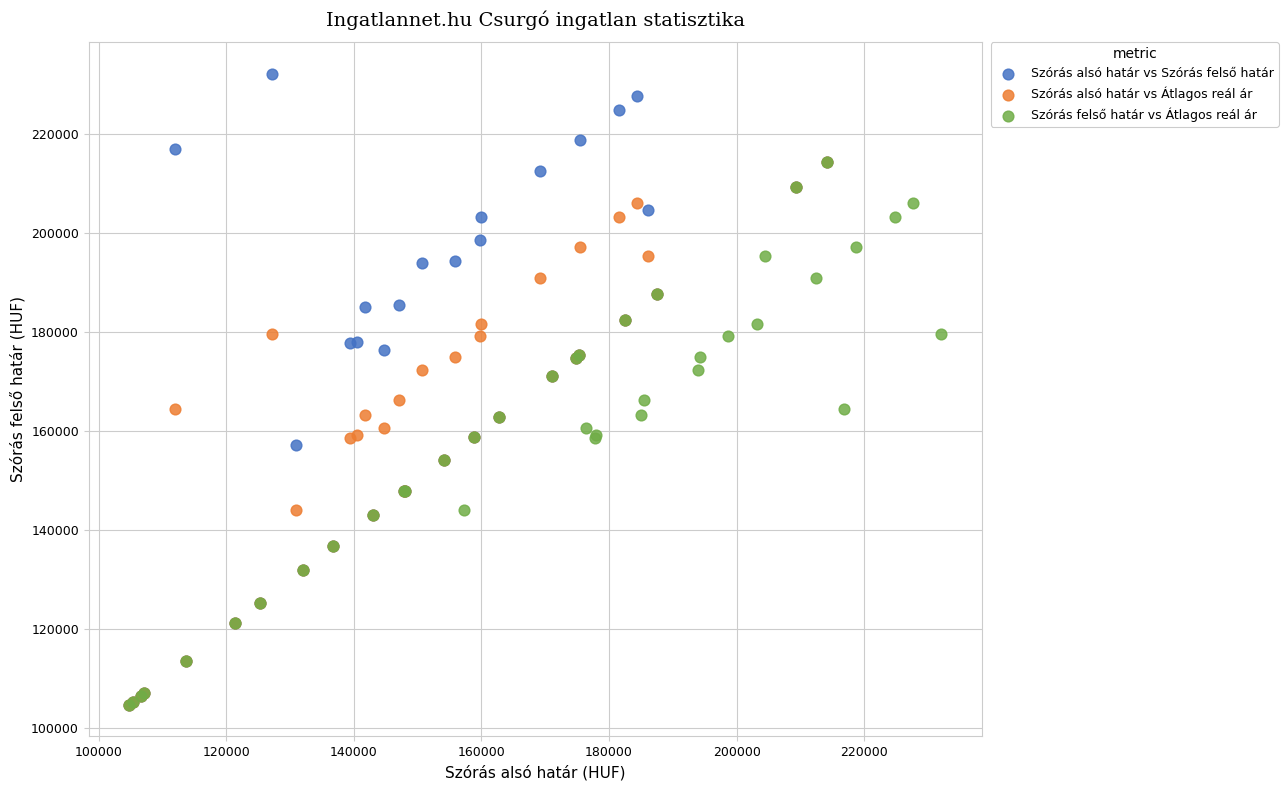

Which series has the widest spread of Y values?

Szórás alsó határ vs Szórás felső határ